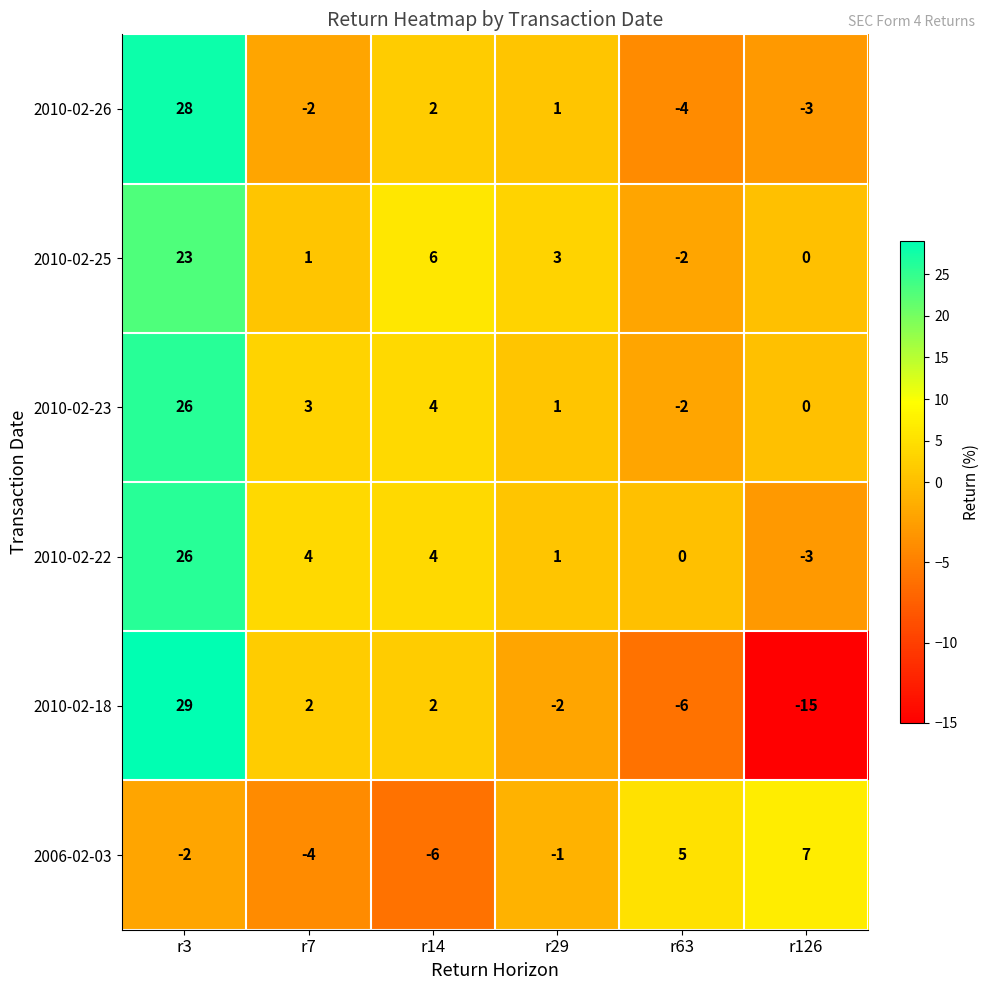

Which series changed the most between r3 and r29?

2010-02-18